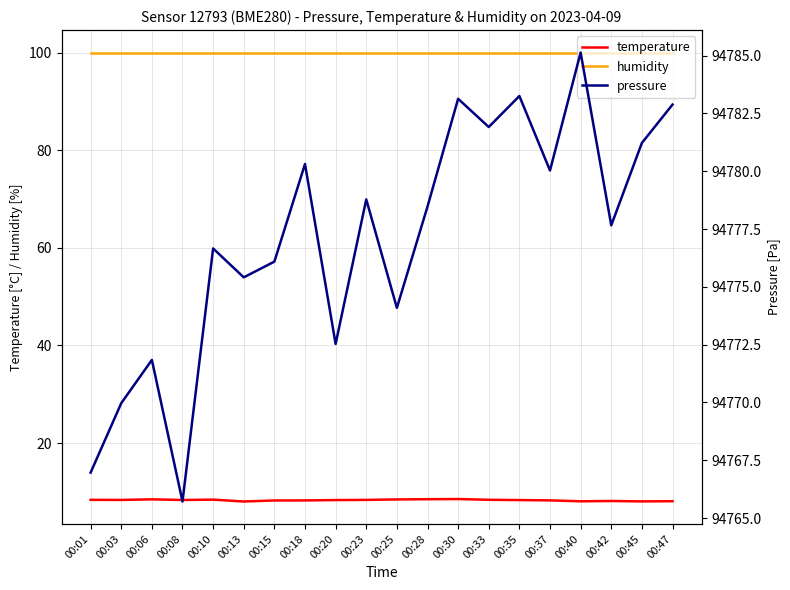

What are all the series names shown in the legend?

temperature, humidity, pressure